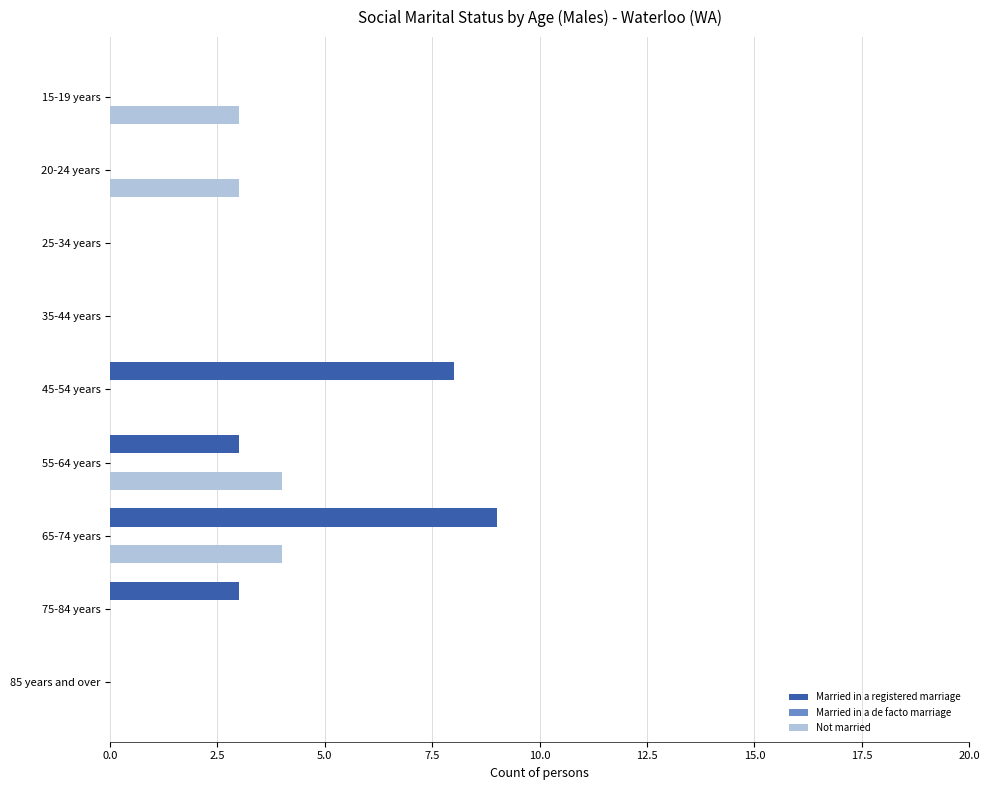

Is it true that Not married equals 0 at 35-44 years?

True